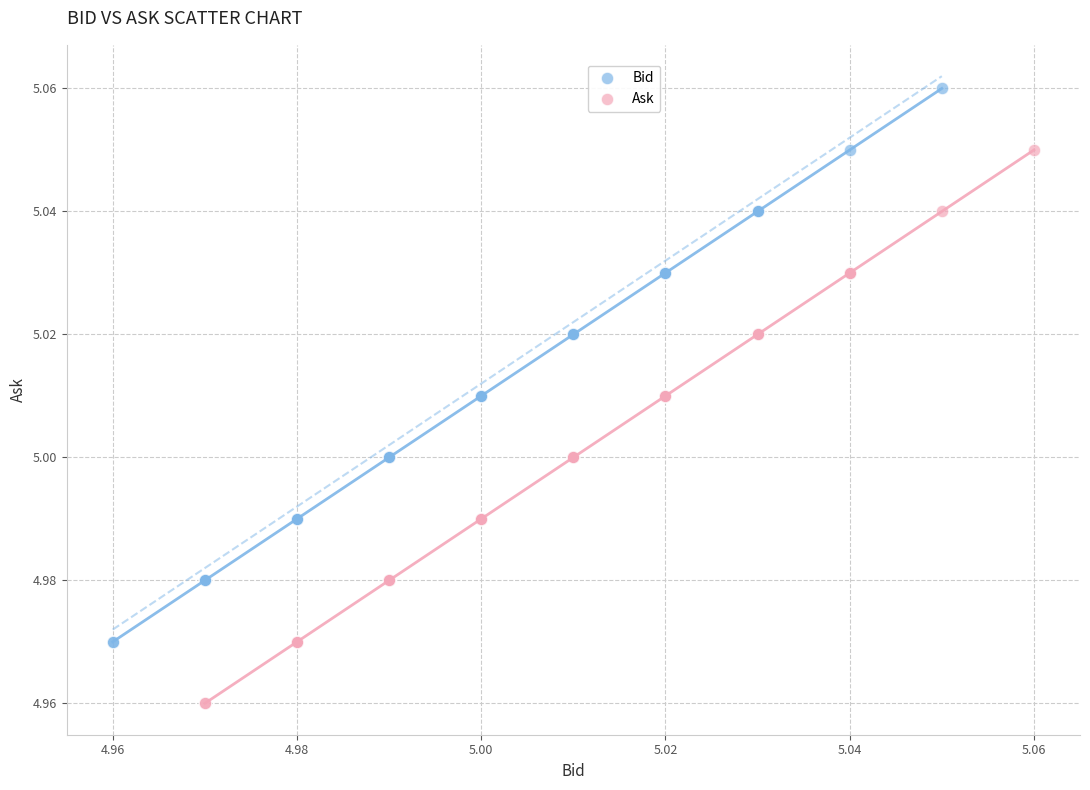

Which series reaches the minimum Y coordinate?

Ask